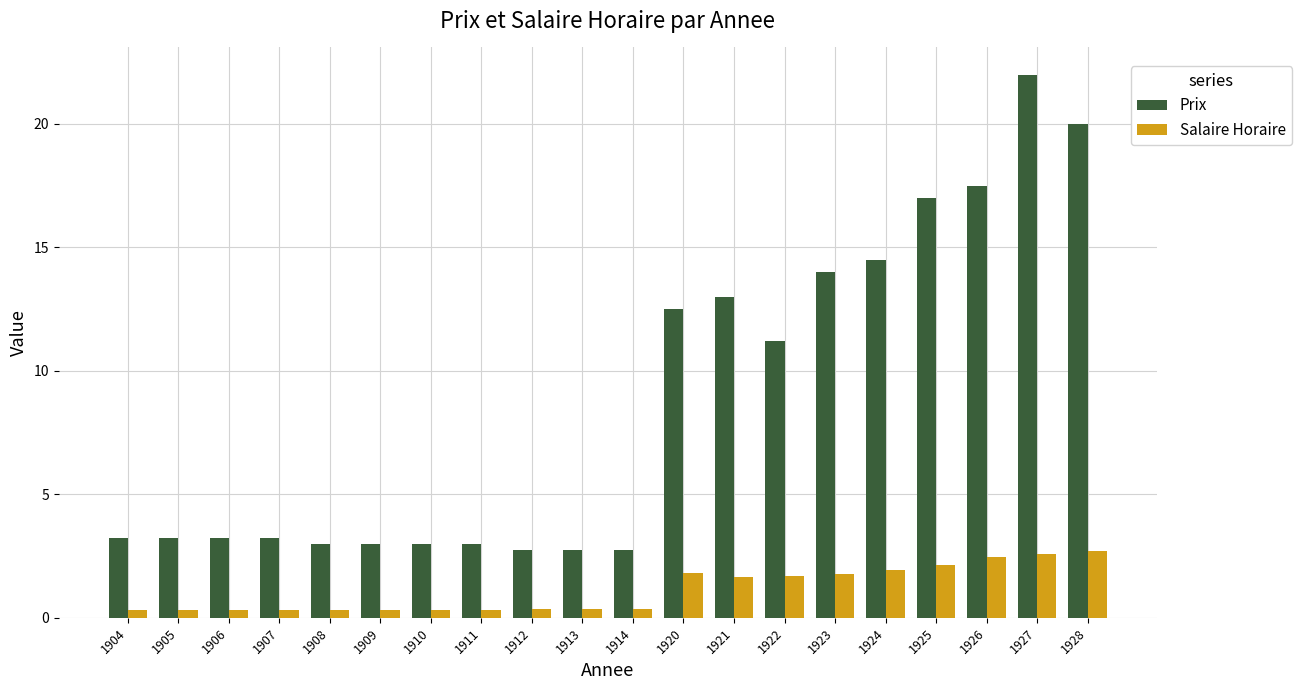

At 1922, list the series in order from smallest to largest.

Salaire Horaire, Prix